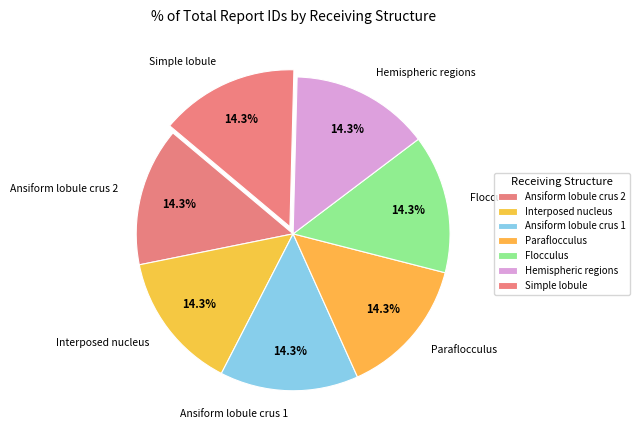

Do Flocculus and Hemispheric regions together represent more than half of the pie?

No